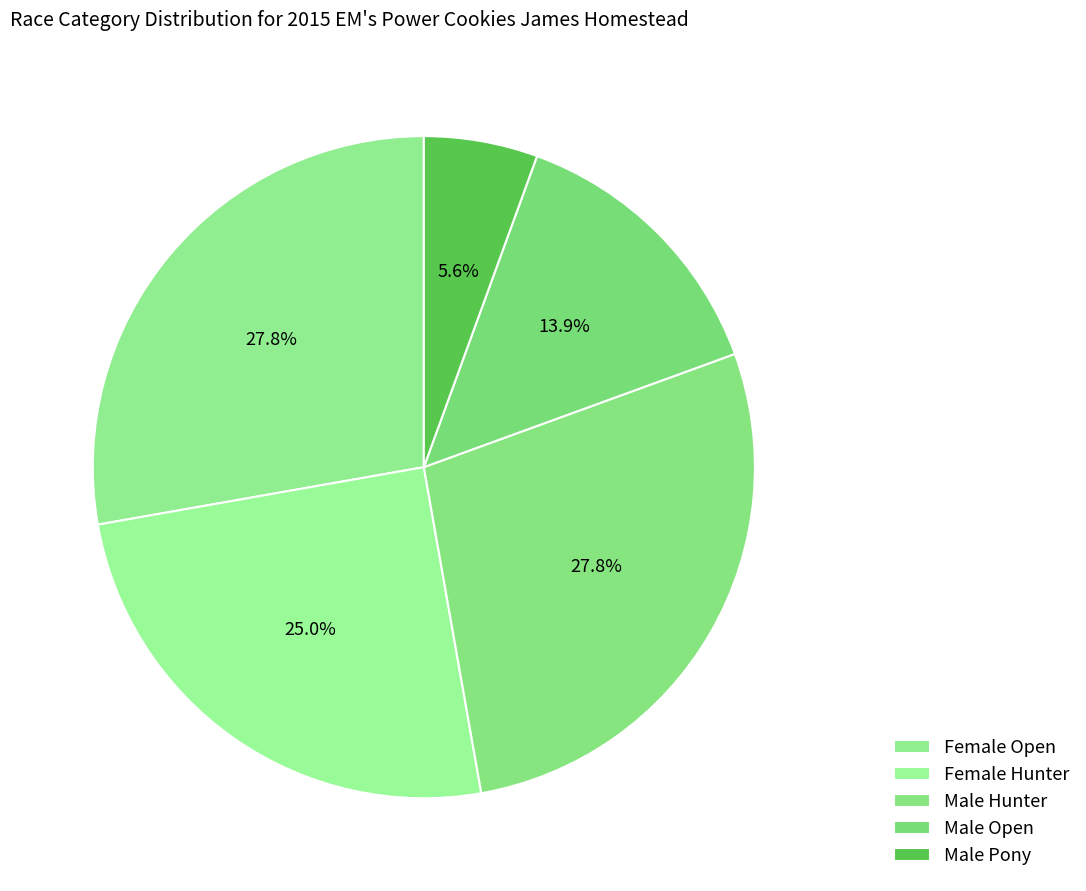

How many slices are in this pie chart?

5